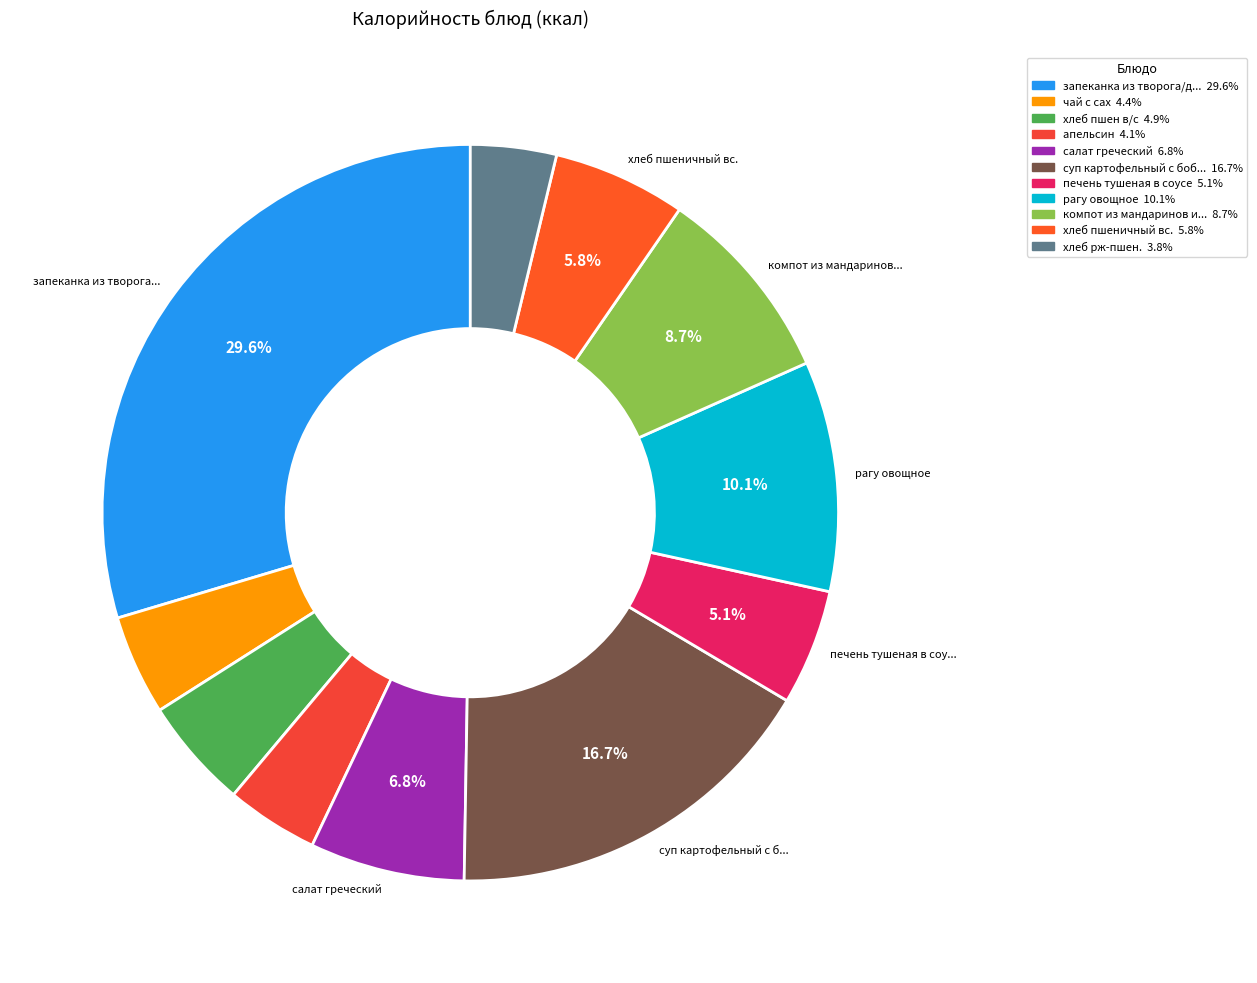

Which category has the smallest portion of the pie?

хлеб рж-пшен.